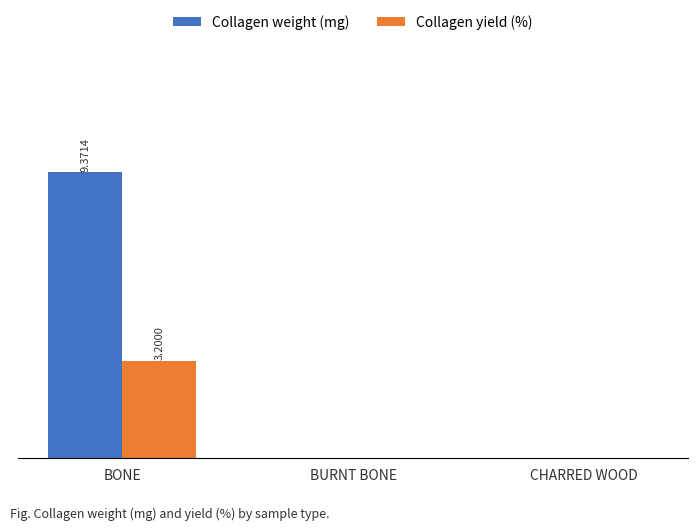

Reading right to left, list all the values displayed in this chart.

Collagen weight (mg): 0.0	0.0	9.4
Collagen yield (%): 0.0	0.0	3.2